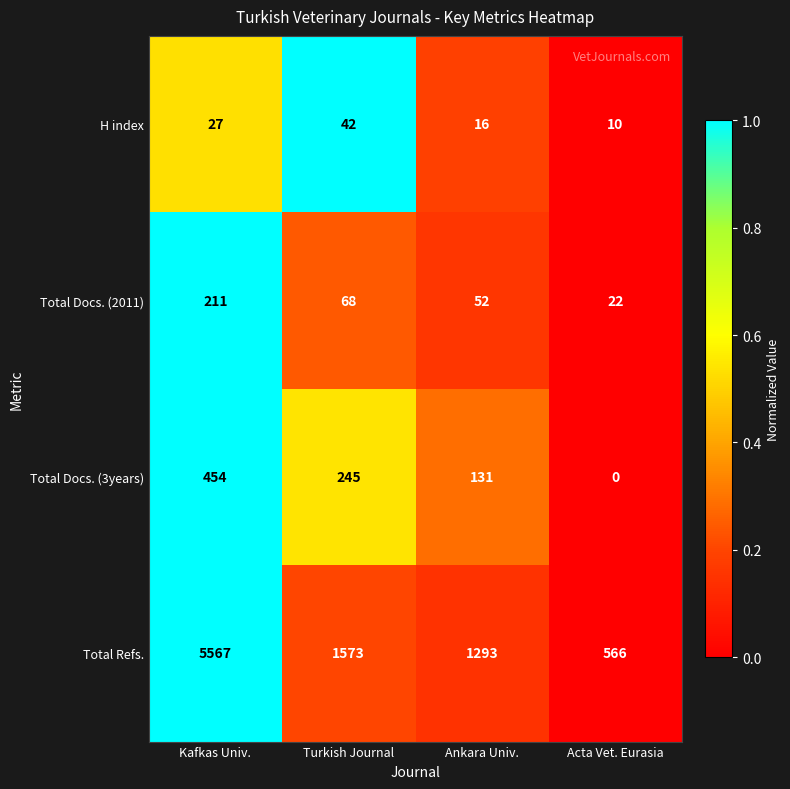

The value of Total Refs. at Acta Vet. Eurasia is 941. True or false?

False